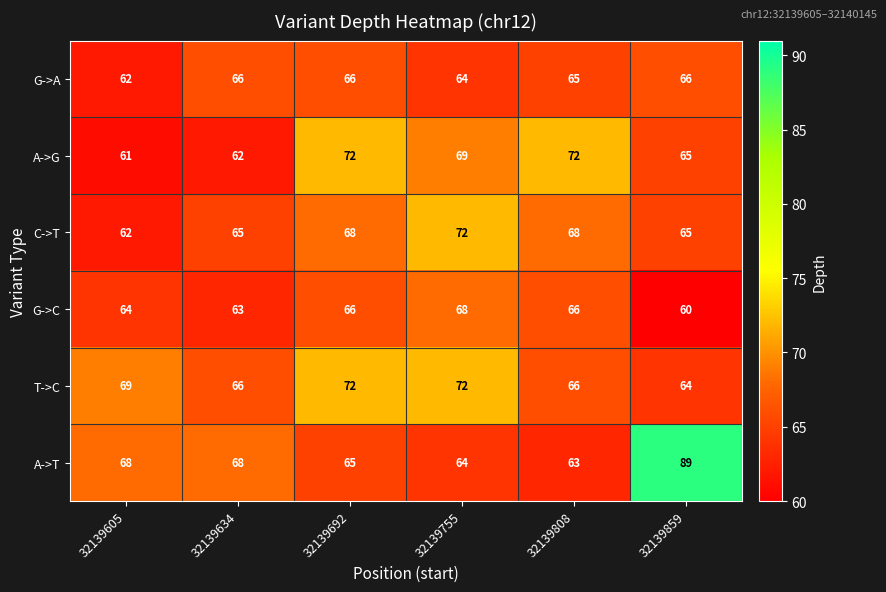

What is the difference between the second highest and second lowest values in the G->C series?

3